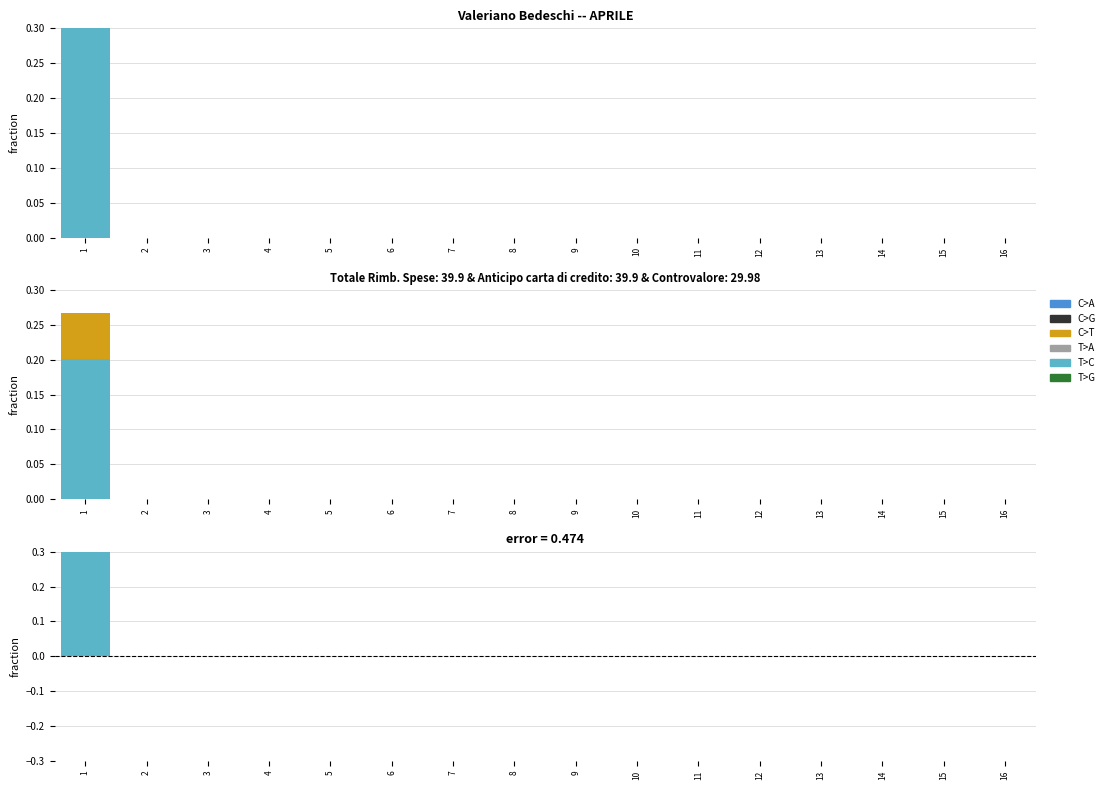

Does the chart contain any negative values?

No